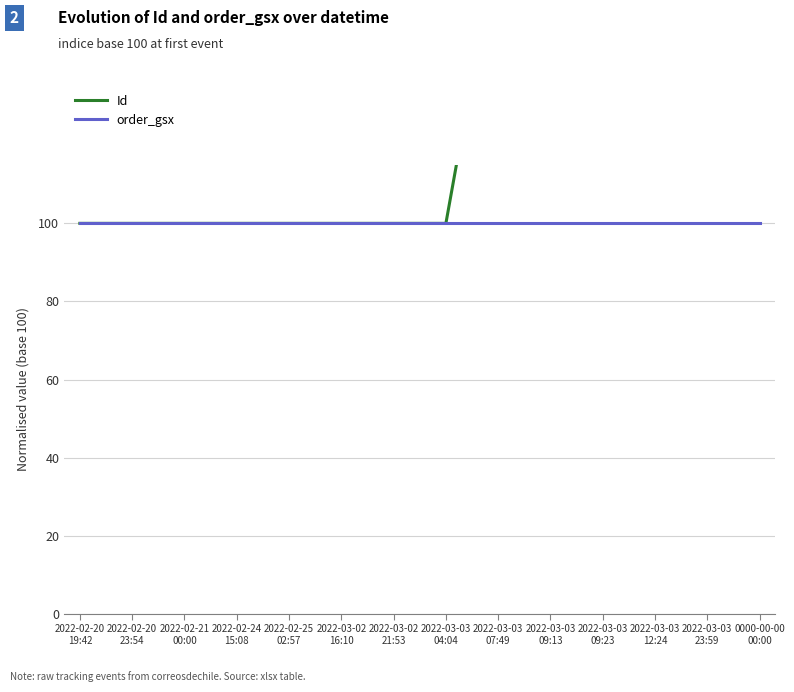

What is the average value of the order_gsx series?

100.0